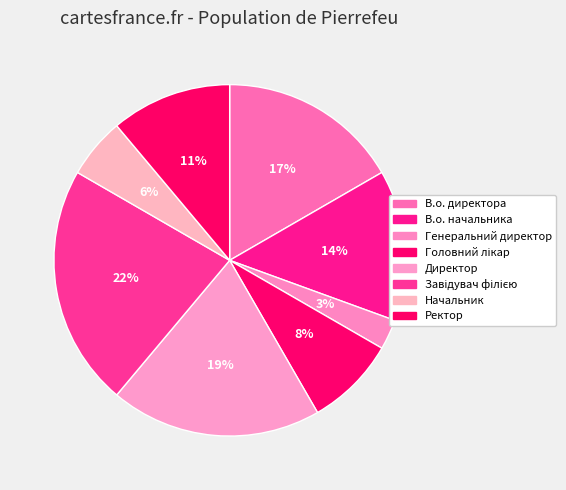

How many slices are in this pie chart?

8